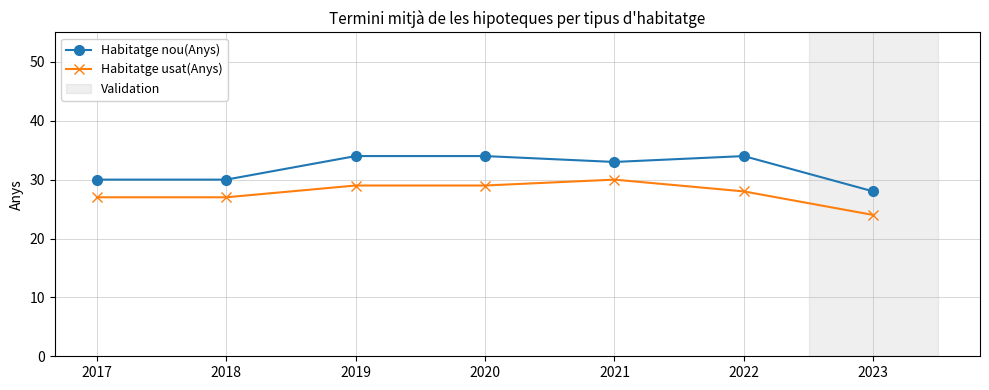

What is the value of the Habitatge nou(Anys) point at the 6th from the left?

34